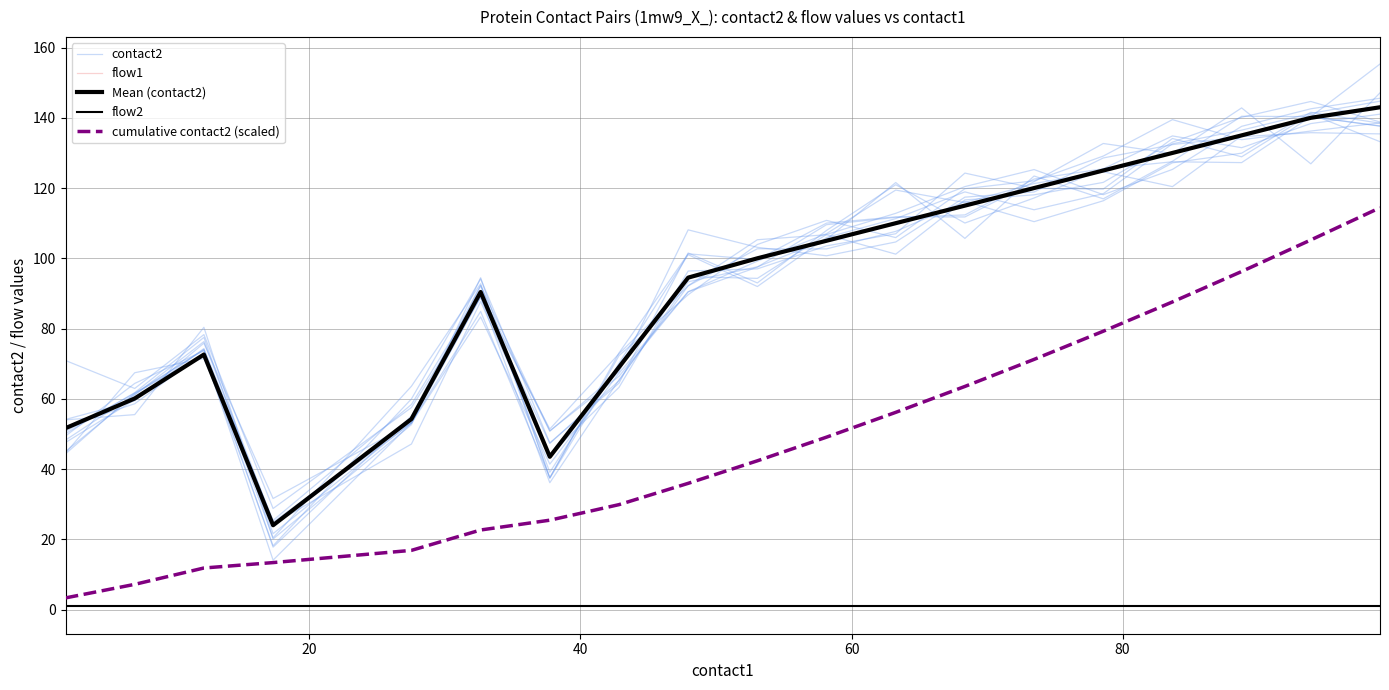

In Mean (contact2), how many points are higher than both neighbors (excluding endpoints)?

2